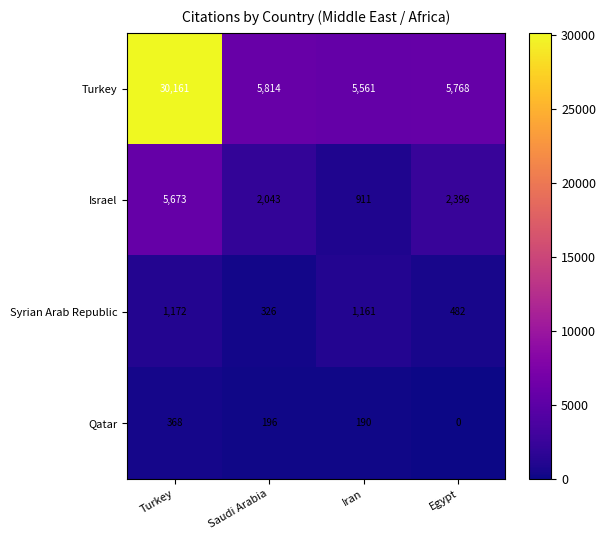

At which category is the sum across all series the highest?

Turkey